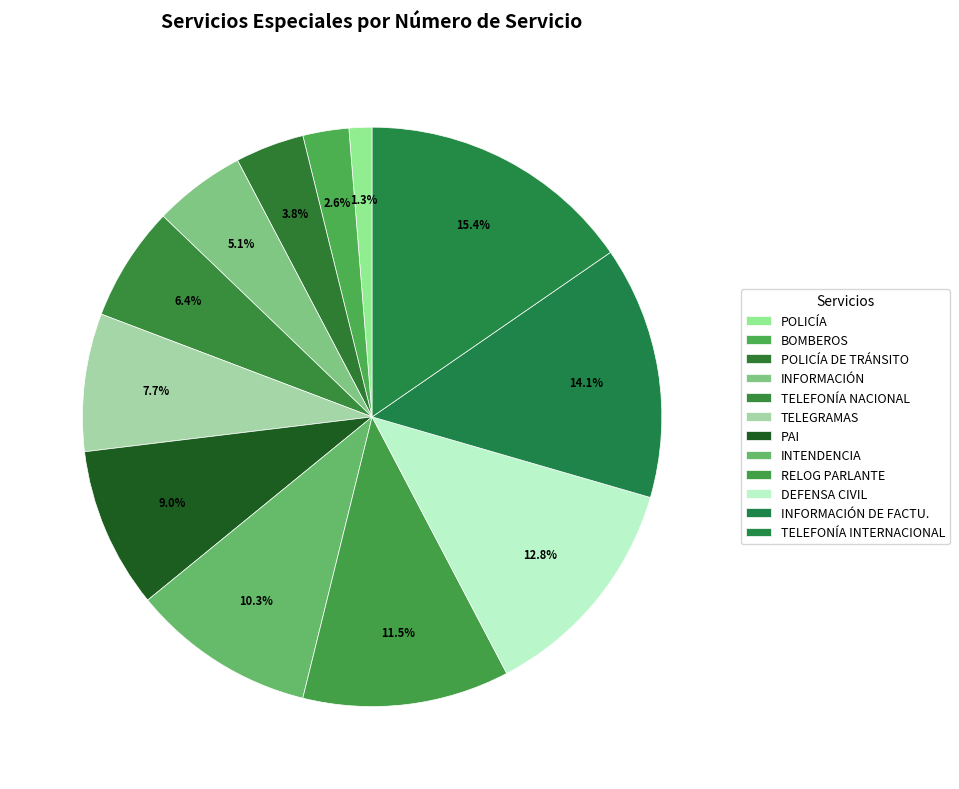

Is it true that INFORMACIÓN is 1% of the pie?

False